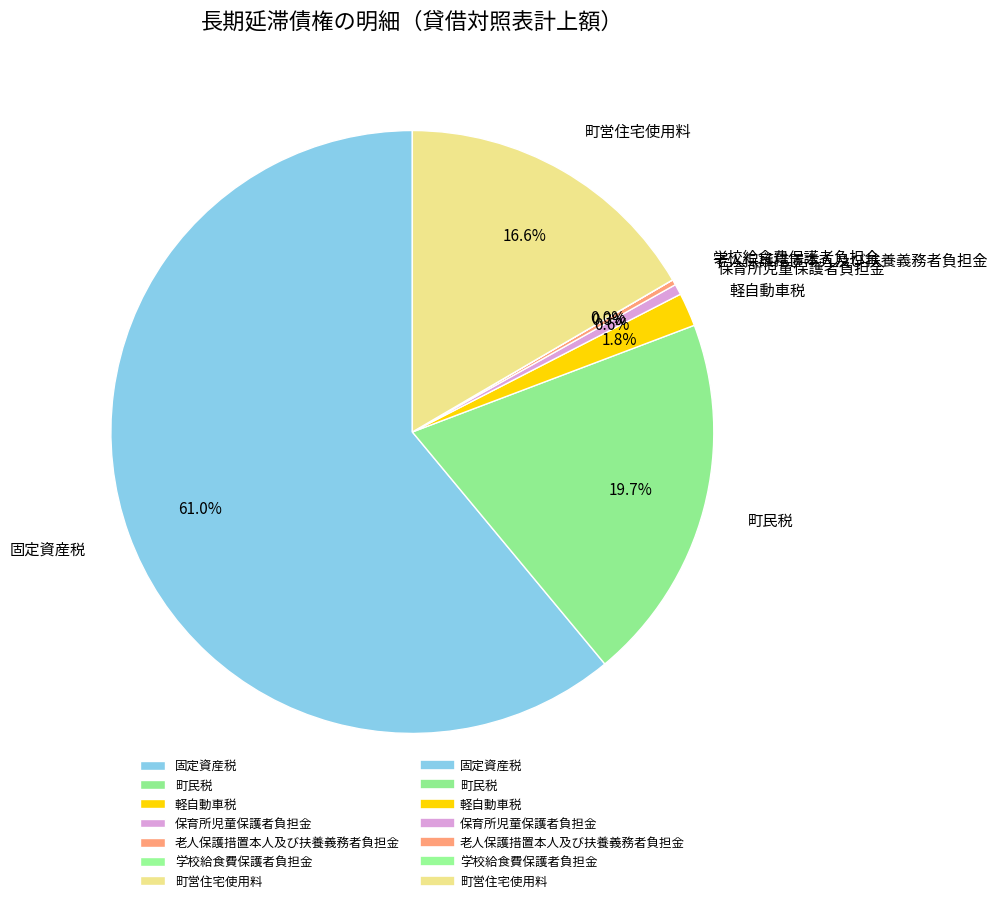

What is the ratio of the value at 町民税 to the value at 老人保護措置本人及び扶養義務者負担金?

67.8